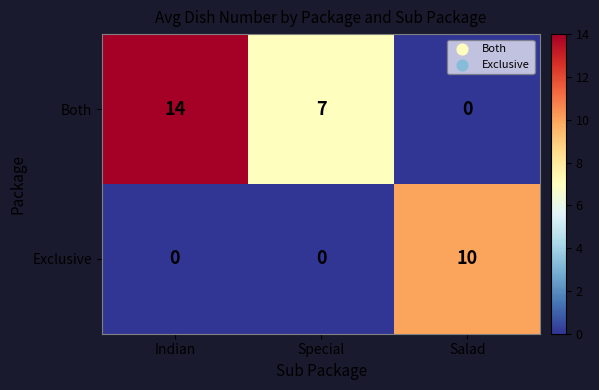

At how many categories does at least one series exceed 3?

3